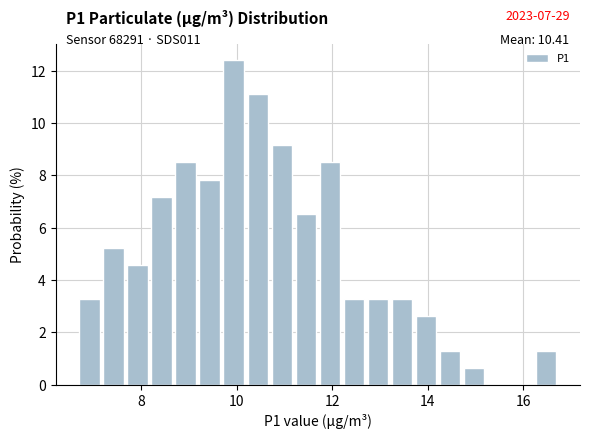

Read against the x-axis, roughly where is the centre of the tallest bar?

10.0